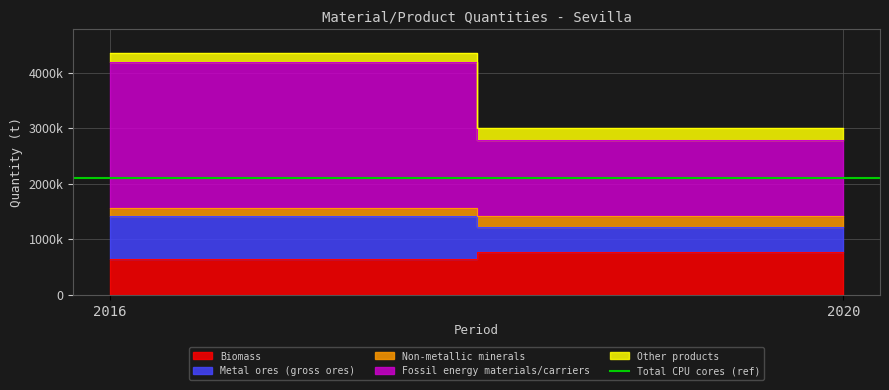

List the series in order of their peak value, lowest first.

Non-metallic minerals, Other products, Biomass, Metal ores (gross ores), Fossil energy materials/carriers